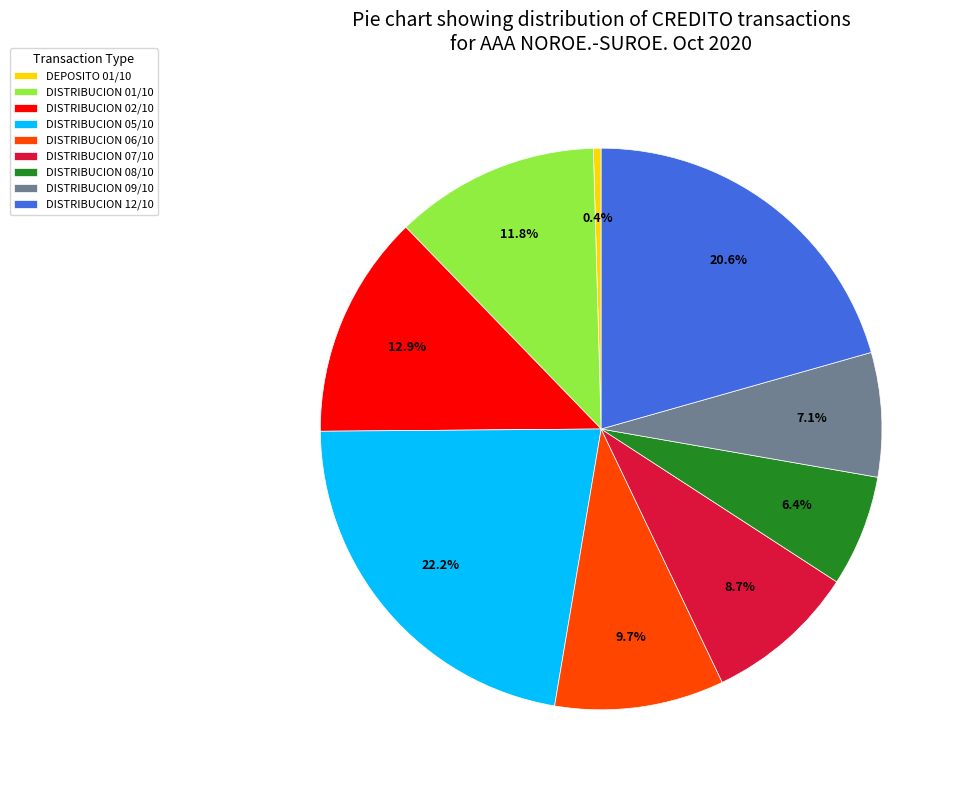

What is the ratio of the value at DISTRIBUCION 02/10 to the value at DISTRIBUCION 01/10?

1.1